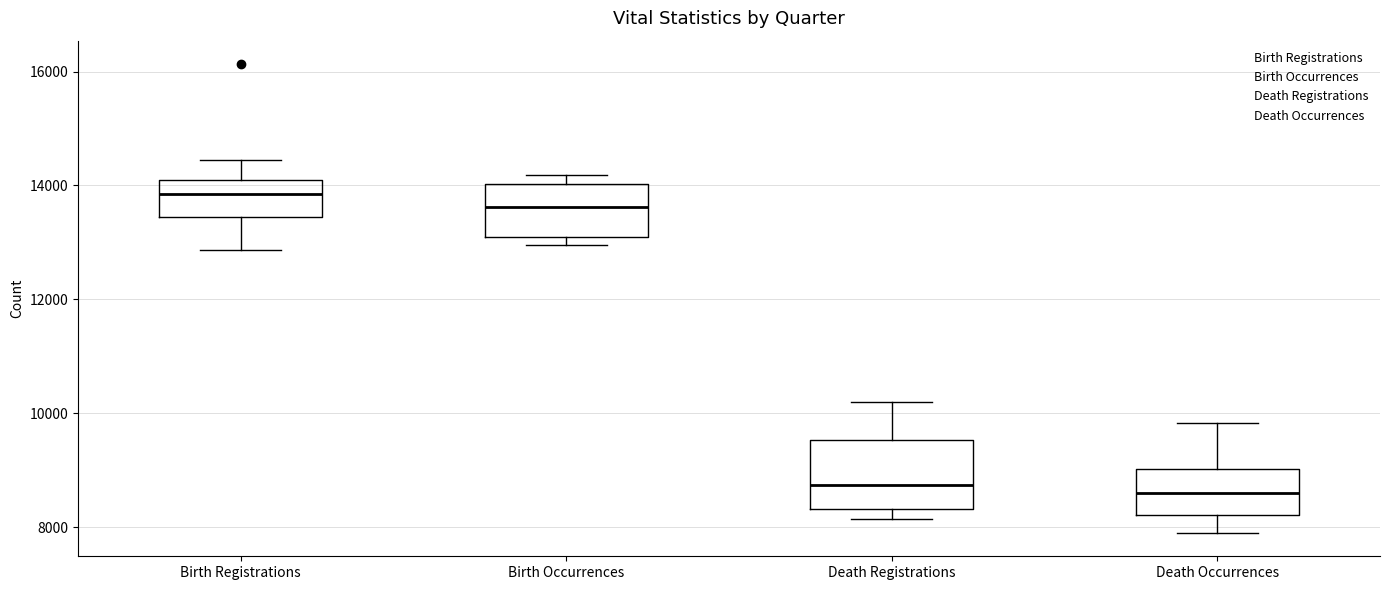

Reading left to right, read every box against the y-axis: the position of its median line, the range the box covers, and the ends of its whiskers. The values are not printed on the chart, so give them approximately, as read against the axis.

Birth Registrations: median 13800, box 13400 to 14000, whiskers 12800 to 14400
Birth Occurrences: median 13600, box 13200 to 14000, whiskers 13000 to 14200
Death Registrations: median 8800, box 8400 to 9600, whiskers 8200 to 10200
Death Occurrences: median 8600, box 8200 to 9000, whiskers 8000 to 9800